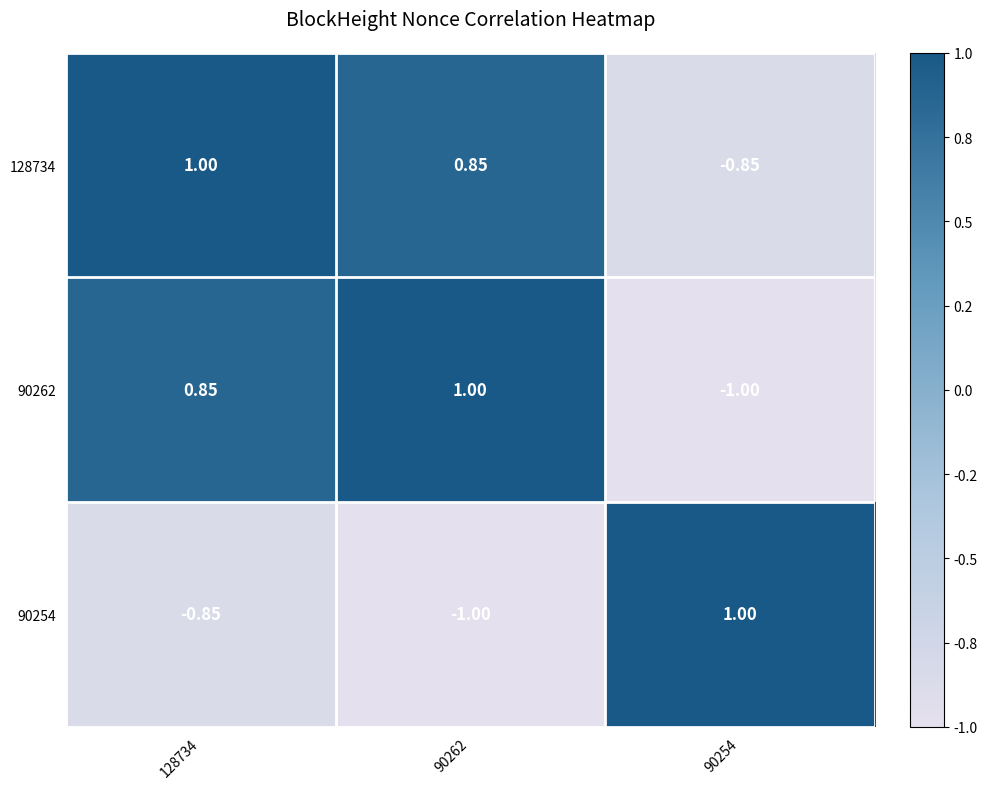

Is the value of 90254 at 90254 greater than the value of 90262 at 128734?

Yes